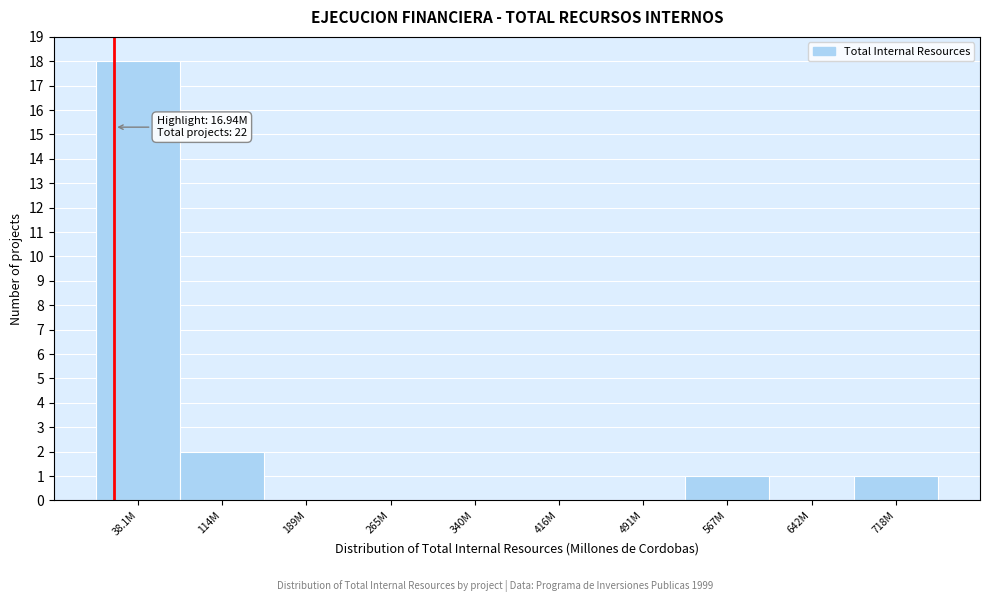

Reading left to right, list all the values displayed in this chart.

38.1M=18	114M=2	189M=0	265M=0	340M=0	416M=0	491M=0	567M=1	642M=0	718M=1